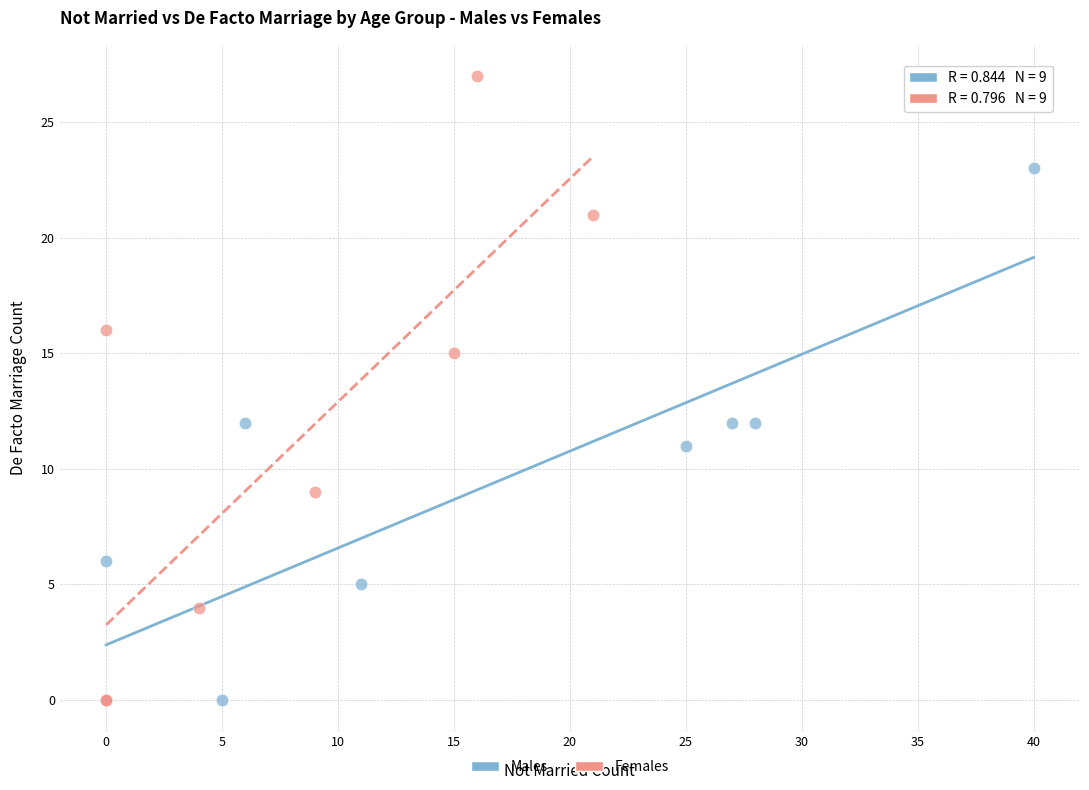

Which series has the widest spread of Y values?

Females